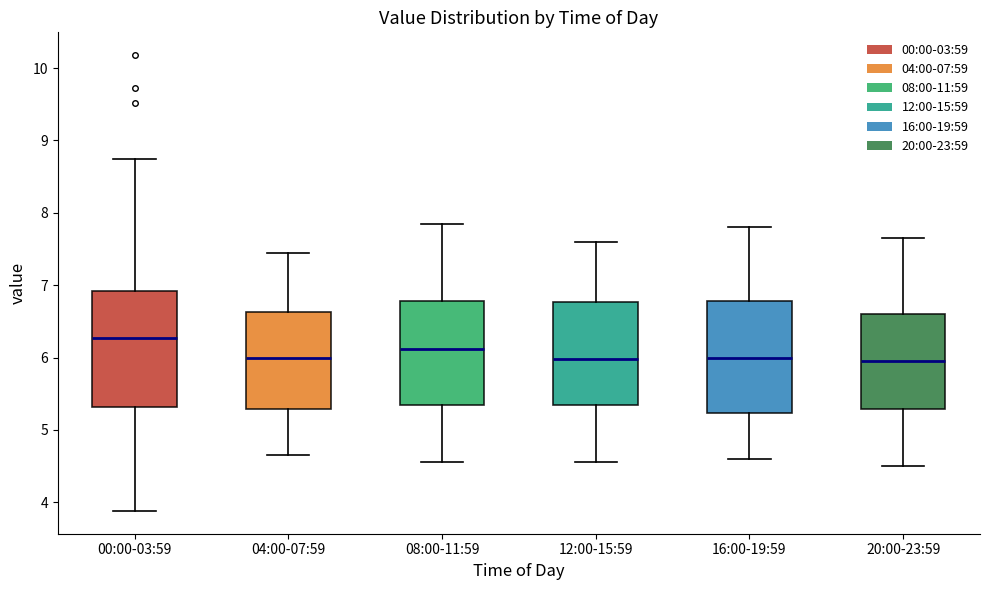

Reading left to right, transcribe this box plot: for each box, give where its median line is, the range the box spans, and where its two whiskers end, as read against the y-axis. The values are not printed on the chart, so give them approximately, as read against the axis.

00:00-03:59: median 6.3, box 5.3 to 6.9, whiskers 3.9 to 8.8
04:00-07:59: median 6.0, box 5.3 to 6.6, whiskers 4.7 to 7.5
08:00-11:59: median 6.1, box 5.3 to 6.8, whiskers 4.6 to 7.9
12:00-15:59: median 6.0, box 5.3 to 6.8, whiskers 4.6 to 7.6
16:00-19:59: median 6.0, box 5.2 to 6.8, whiskers 4.6 to 7.8
20:00-23:59: median 6.0, box 5.3 to 6.6, whiskers 4.5 to 7.7